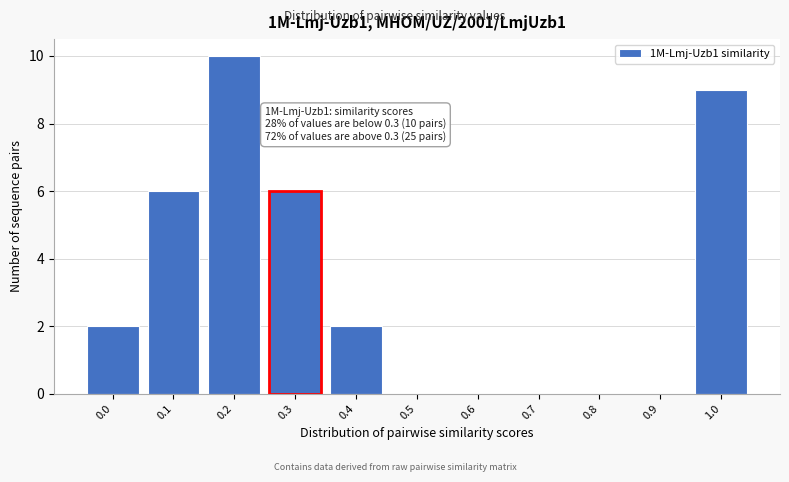

Reading right to left, transcribe all the data shown in this chart.

1.0=9	0.9=0	0.8=0	0.7=0	0.6=0	0.5=0	0.4=2	0.3=6	0.2=10	0.1=6	0.0=2